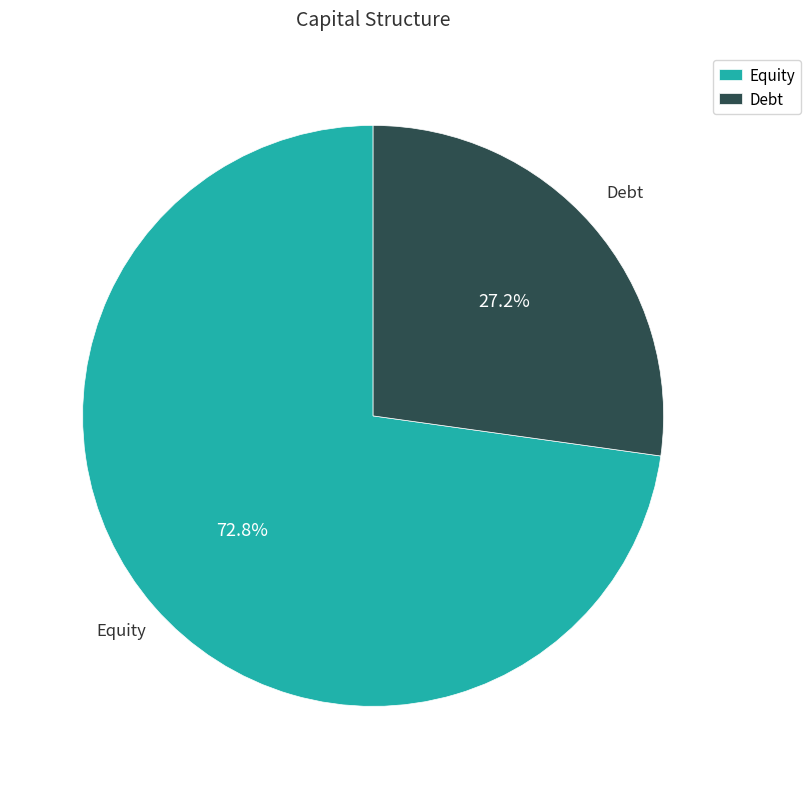

What percentage is the Equity slice, to the nearest percent?

73%